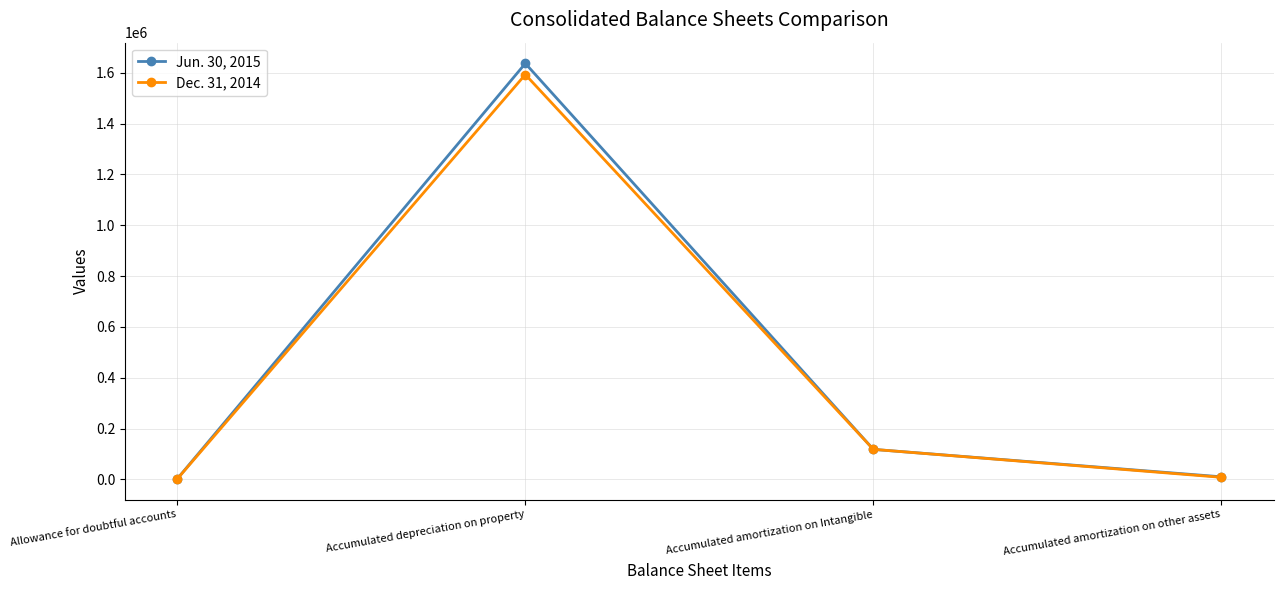

True or false: Jun. 30, 2015 has more than 2 interior local peaks.

False